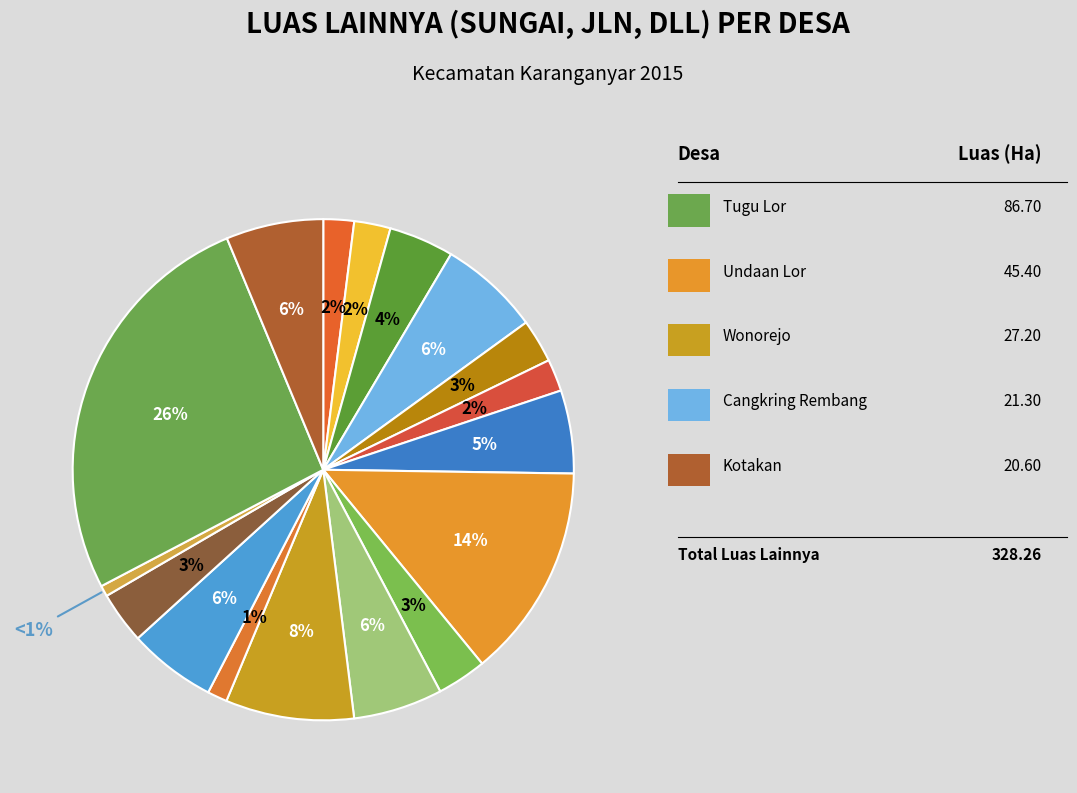

How many slices are in this pie chart?

17